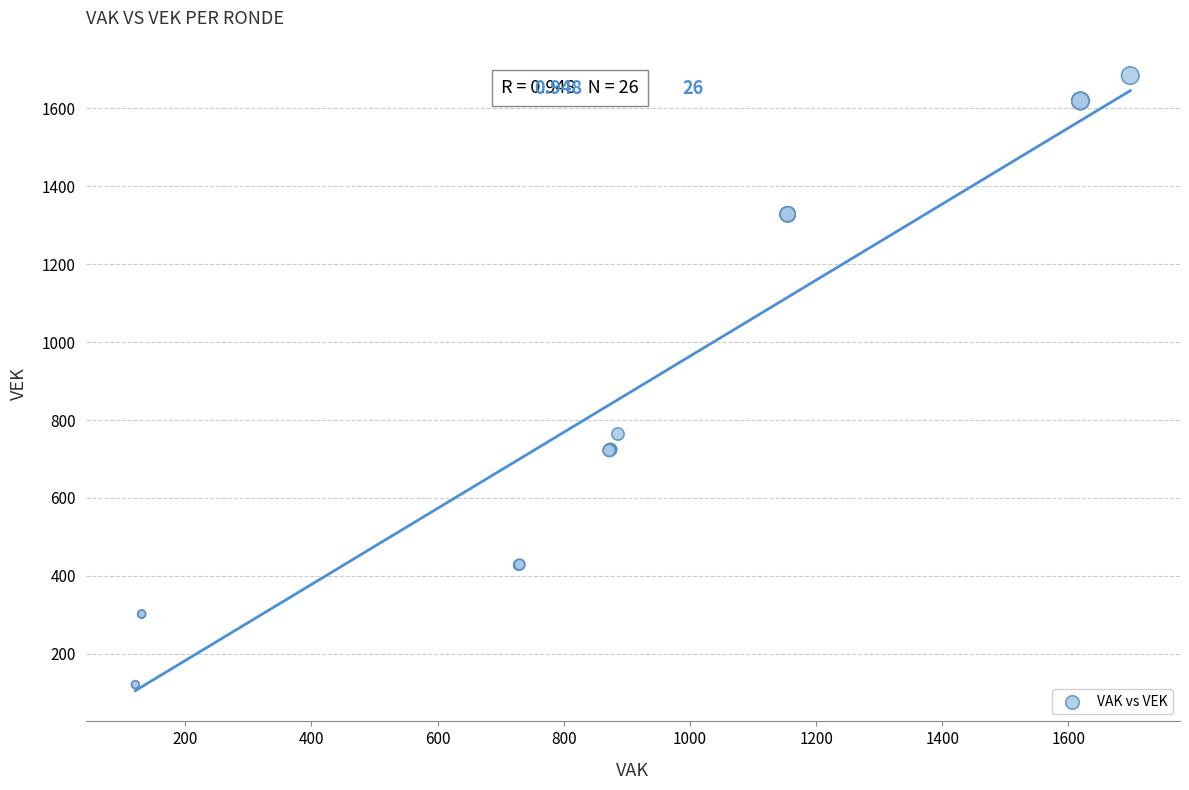

What Y value in the scatter plot is closest to 902?

764